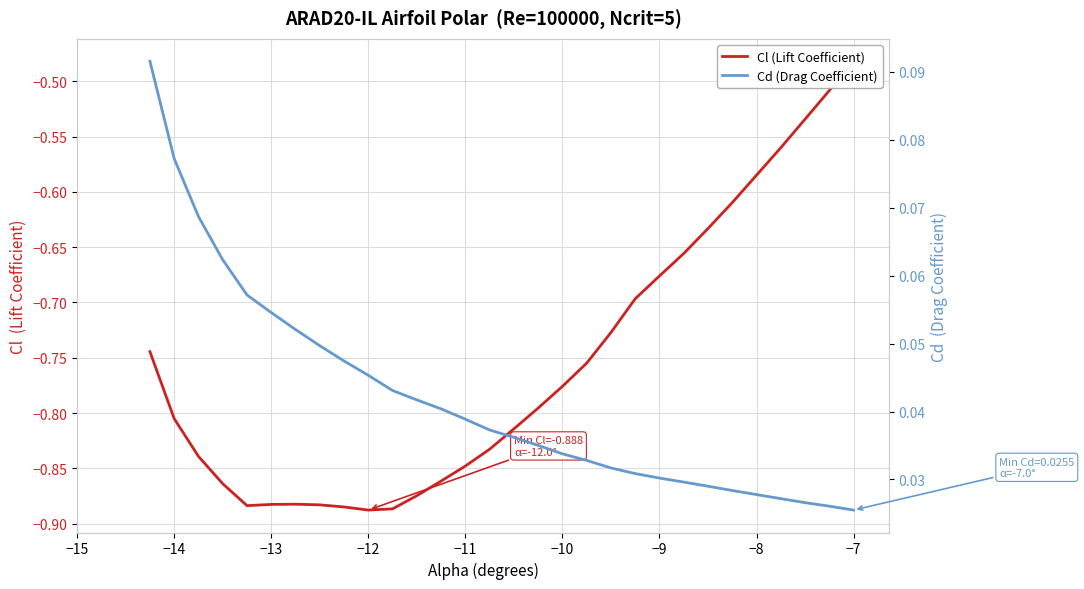

Reading left to right, transcribe all the data shown in this chart.

Cl (Lift Coefficient): -0.7	-0.8	-0.8	-0.9	-0.9	-0.9	-0.9	-0.9	-0.9	-0.9	-0.9	-0.9	-0.9	-0.8	-0.8	-0.8	-0.8	-0.8	-0.8	-0.7	-0.7	-0.7	-0.7	-0.6	-0.6	-0.6	-0.6	-0.5	-0.5	-0.5
Cd (Drag Coefficient): 0.1	0.1	0.1	0.1	0.1	0.1	0.1	0.0	0.0	0.0	0.0	0.0	0.0	0.0	0.0	0.0	0.0	0.0	0.0	0.0	0.0	0.0	0.0	0.0	0.0	0.0	0.0	0.0	0.0	0.0